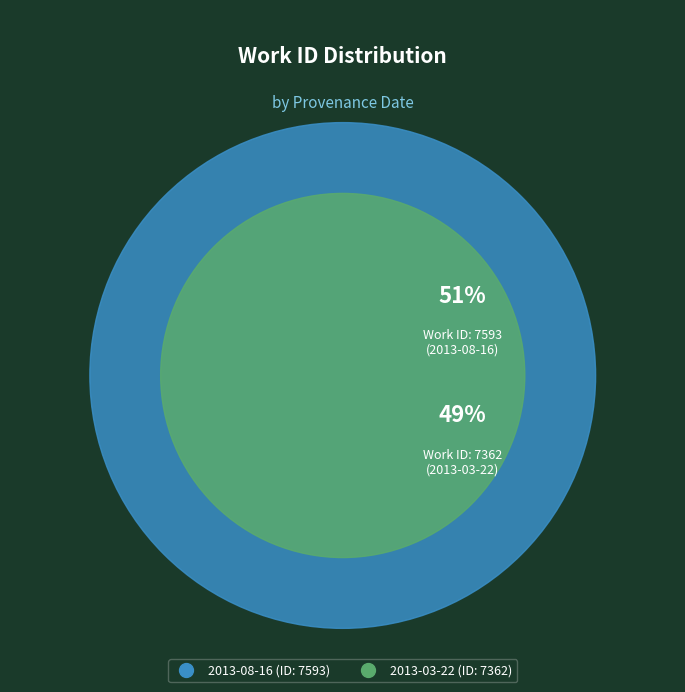

What is the change in value from 2013-03-22 to 2013-08-16?

+231